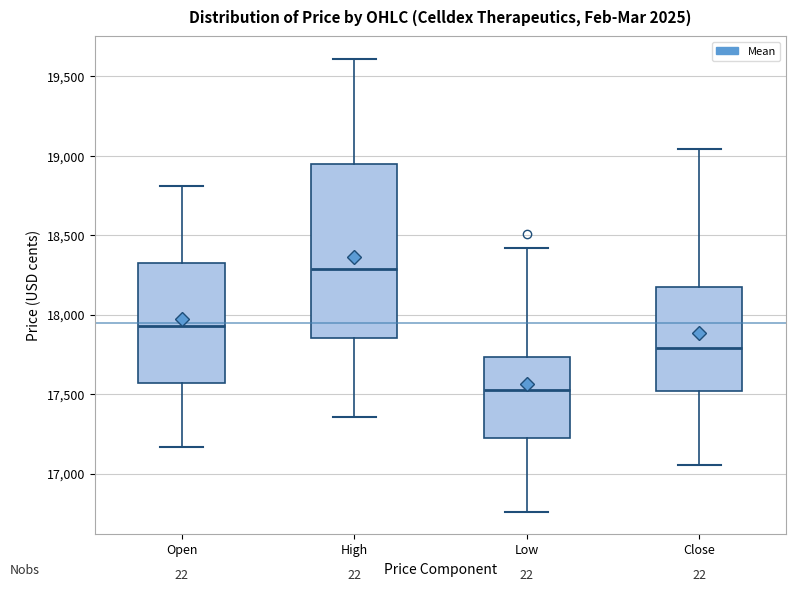

Reading left to right, transcribe this box plot: for each box, give where its median line is, the range the box spans, and where its two whiskers end, as read against the y-axis. The values are not printed on the chart, so give them approximately, as read against the axis.

Open: median 17950, box 17550 to 18300, whiskers 17150 to 18800
High: median 18300, box 17850 to 18950, whiskers 17350 to 19600
Low: median 17550, box 17200 to 17750, whiskers 16750 to 18400
Close: median 17800, box 17500 to 18150, whiskers 17050 to 19050